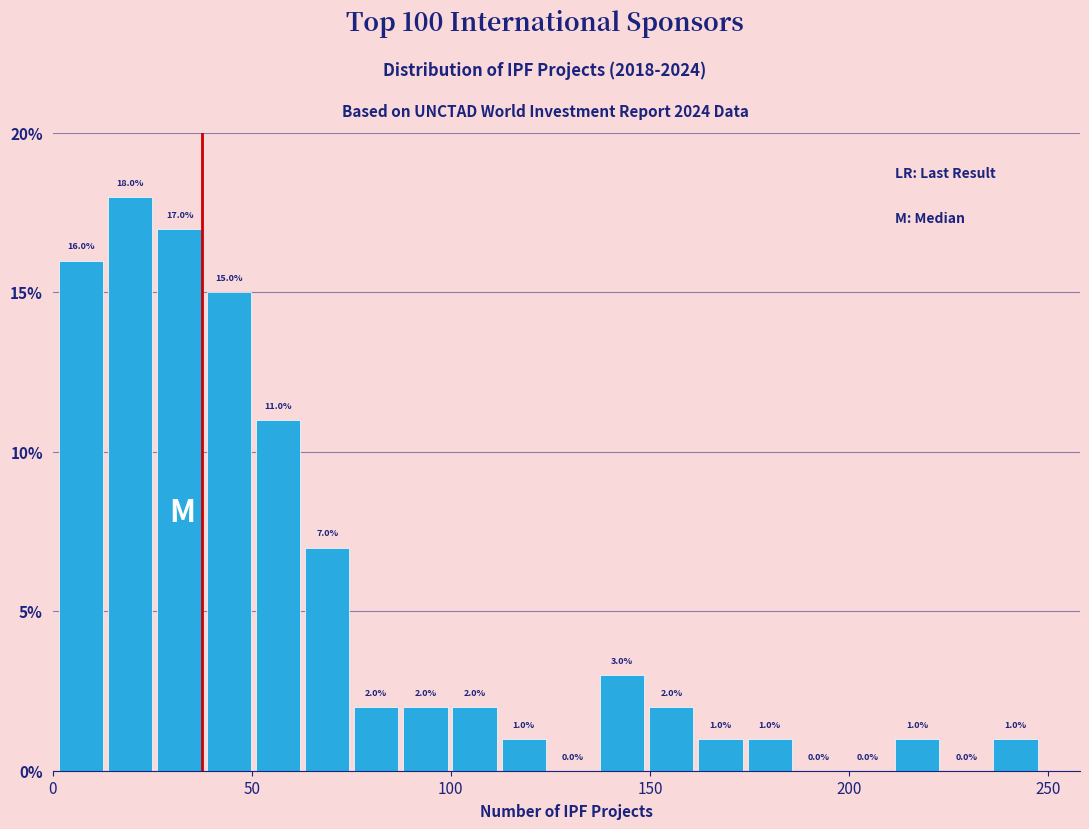

Around what value on the x-axis is the tallest bar? Give the approximate position of its centre, as read against the axis.

20